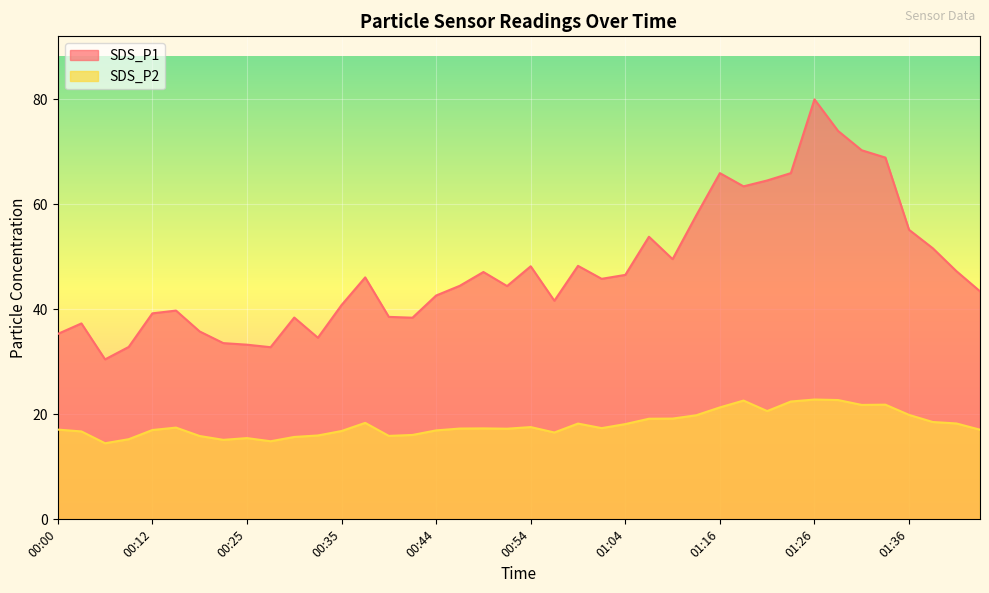

What is the label of the 24th point from the right?

00:44